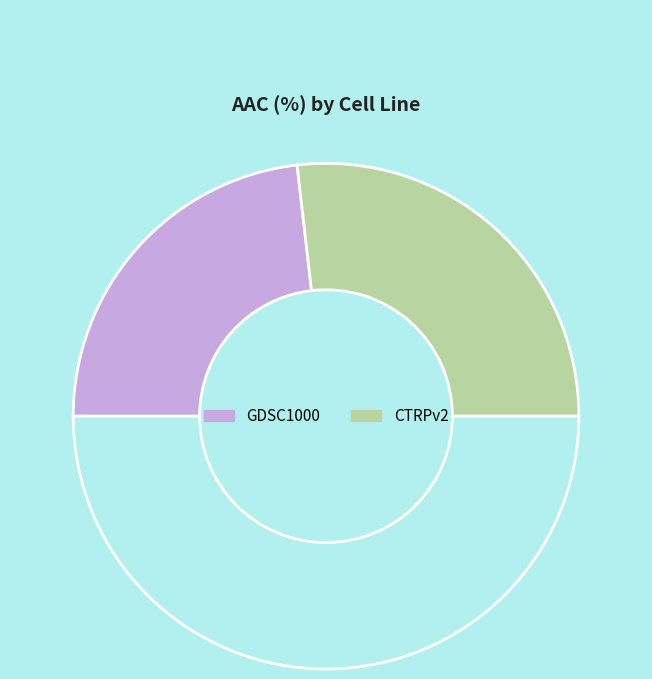

Count the number of slices in the pie.

3